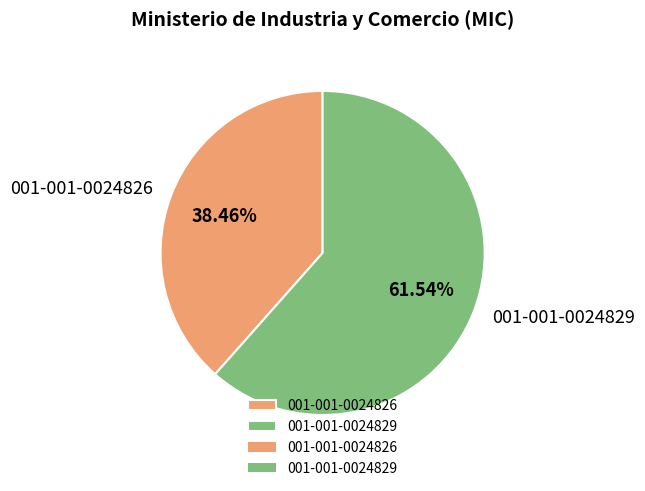

Which slice represents more than half of the pie?

001-001-0024829